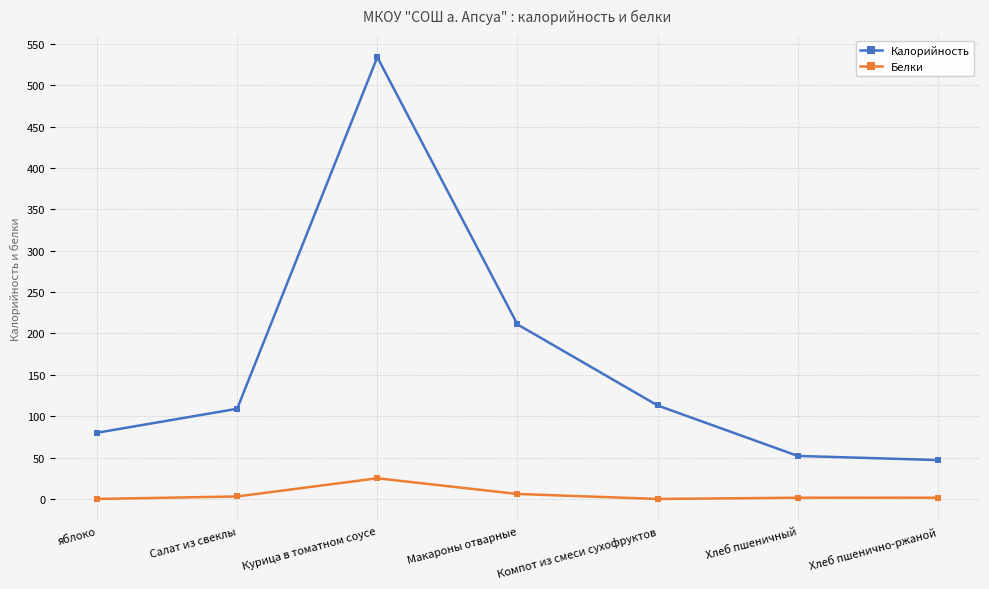

Where does the Белки series first go above 1?

Салат из свеклы